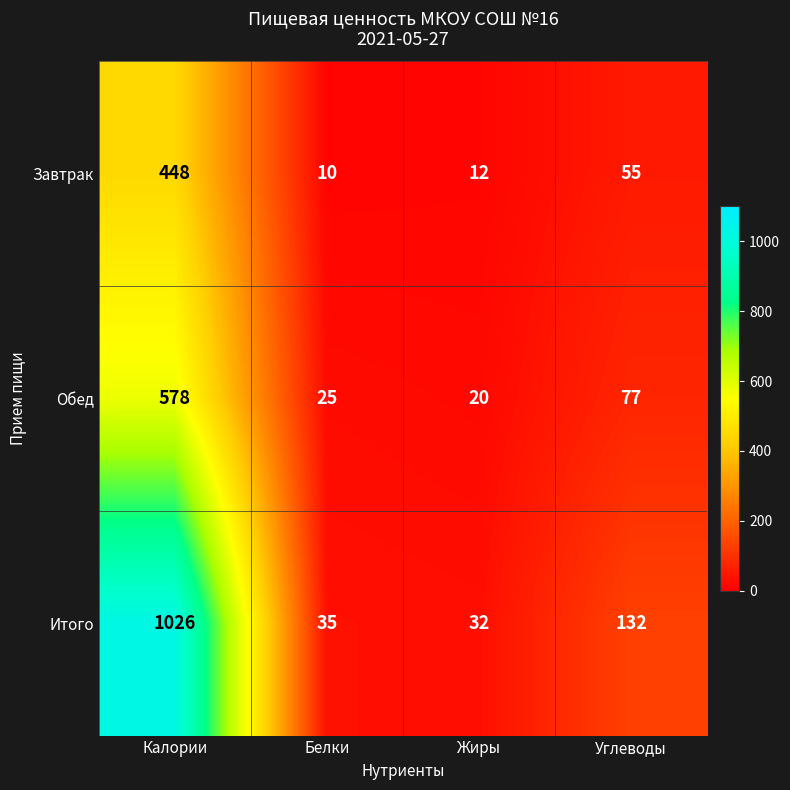

What is the maximum value for Обед?

578